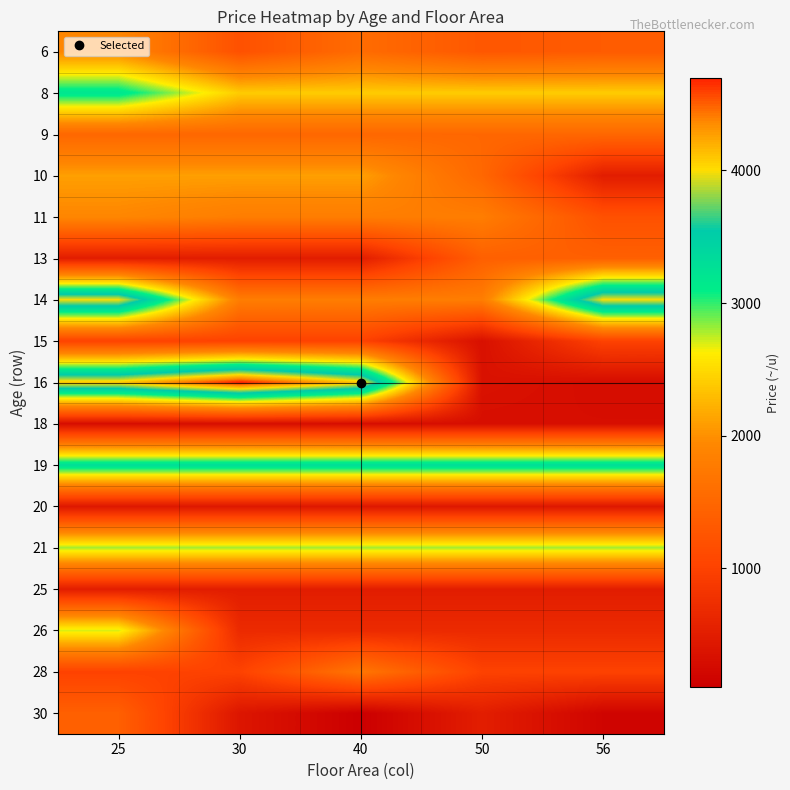

Rank the series by their maximum value, from highest to lowest.

16, 14, 19, 8, 21, 26, 10, 6, 11, 28, 9, 13, 30, 15, 25, 20, 18